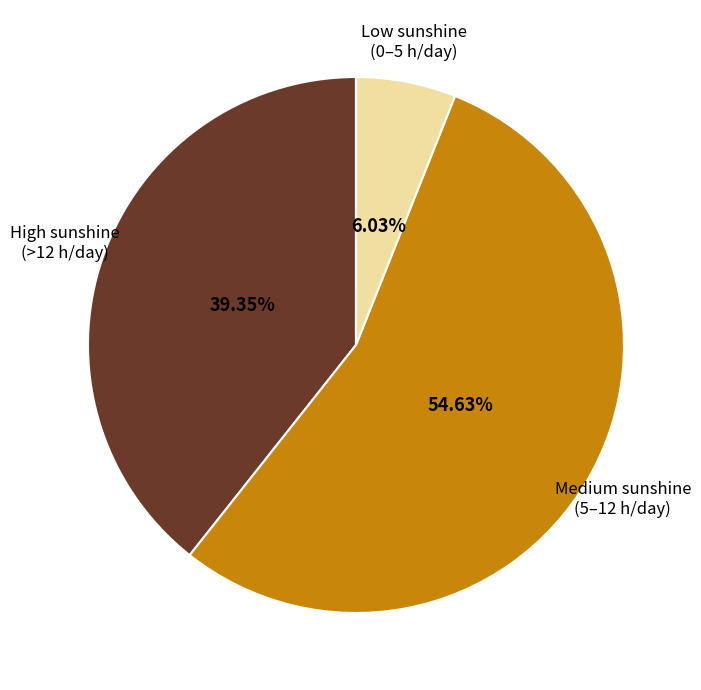

Rank the categories by value from highest to lowest.

Medium sunshine (5–12 h/day), High sunshine (>12 h/day), Low sunshine (0–5 h/day)